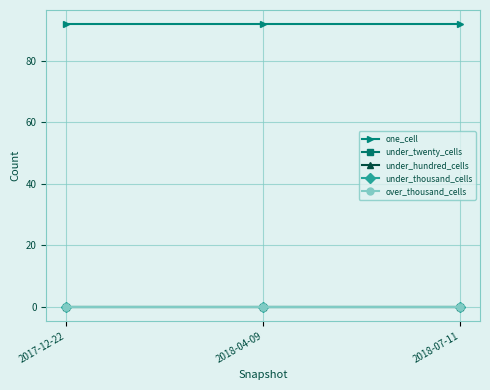

How many lines are shown in the chart?

5